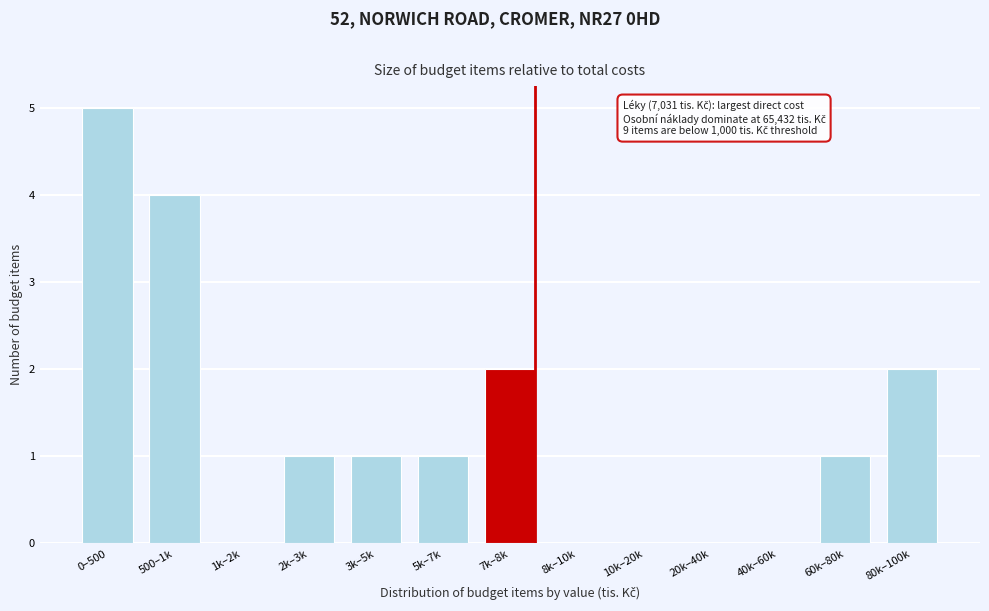

Reading left to right, what are all the values shown in this chart?

0–500=5	500–1k=4	1k–2k=0	2k–3k=1	3k–5k=1	5k–7k=1	7k–8k=2	8k–10k=0	10k–20k=0	20k–40k=0	40k–60k=0	60k–80k=1	80k–100k=2